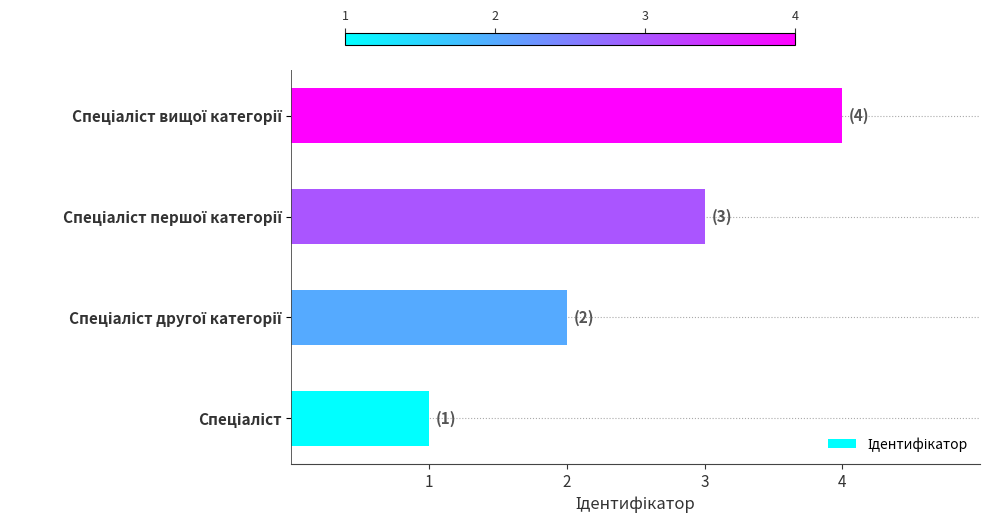

What is the smallest value displayed?

1